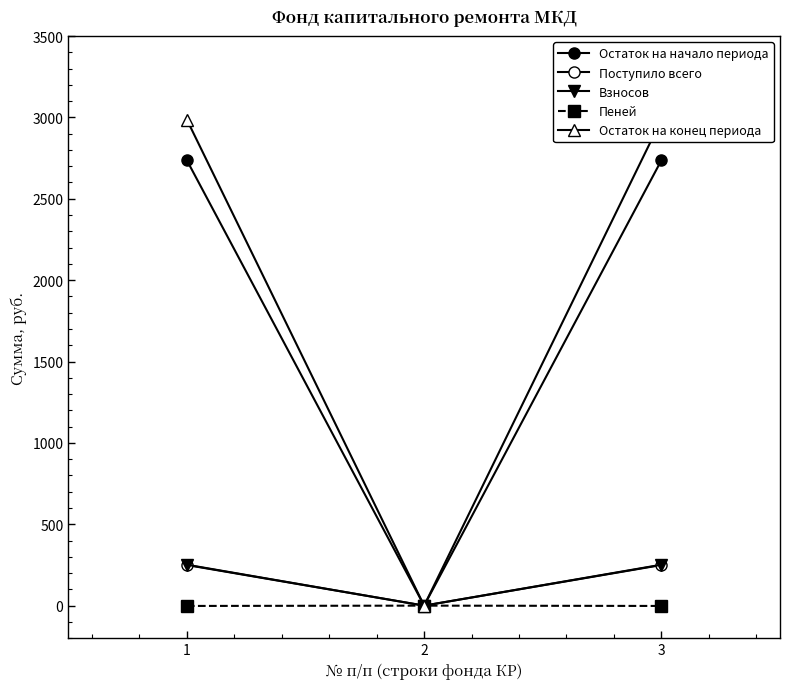

True or false: Взносов has a value of 434.9 at 1.

False